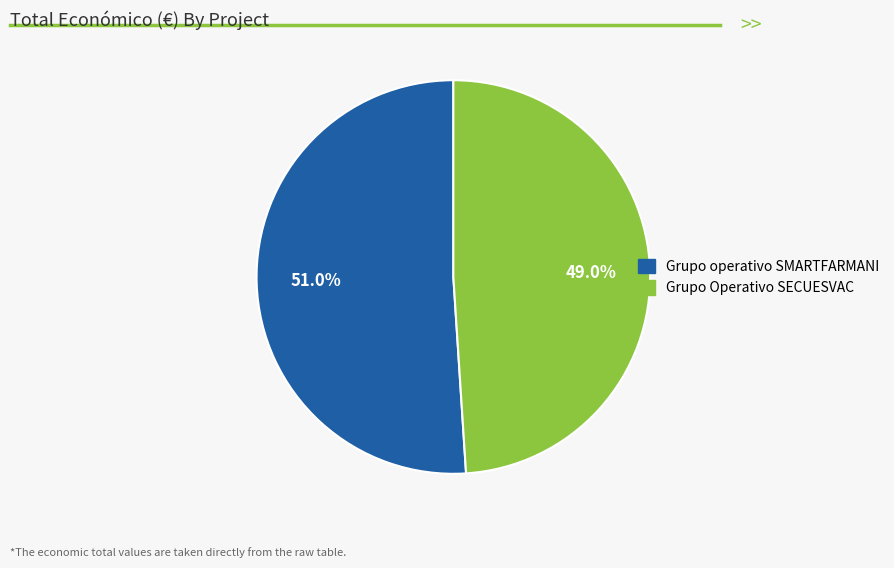

Rank the categories by value from lowest to highest.

Grupo Operativo SECUESVAC, Grupo operativo SMARTFARMANI